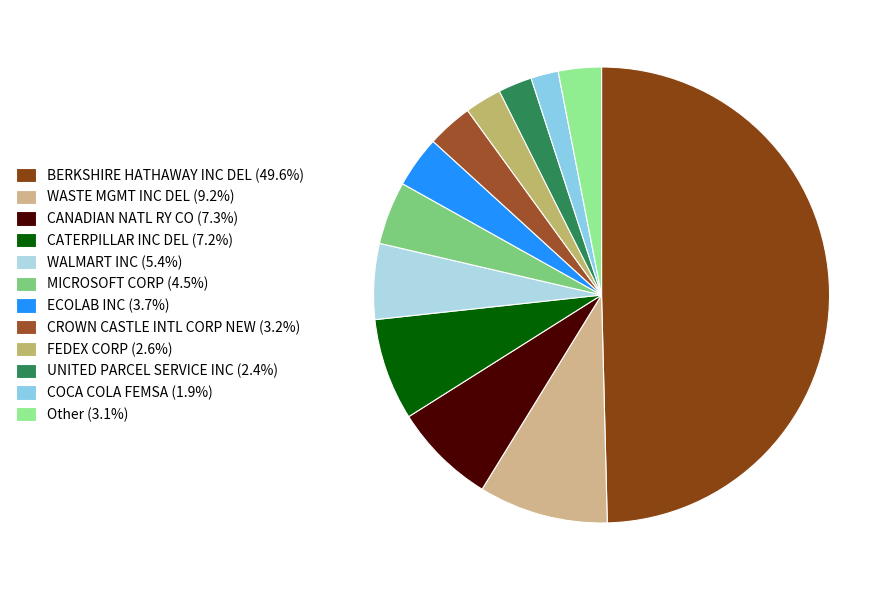

Which slice is the largest?

BERKSHIRE HATHAWAY INC DEL